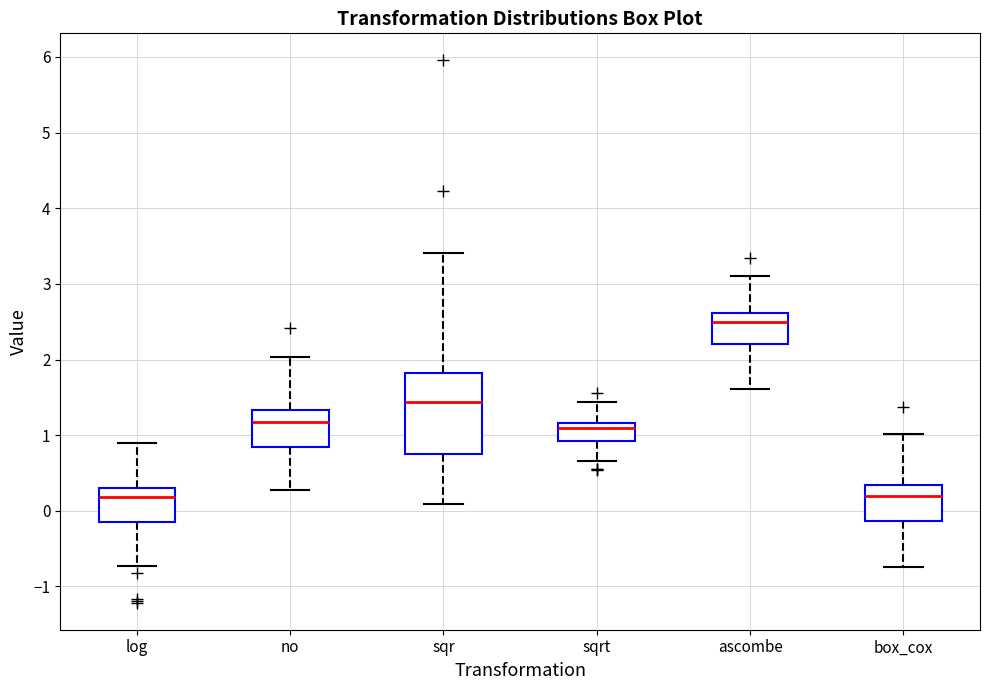

Reading left to right, read every box against the y-axis: the position of its median line, the range the box covers, and the ends of its whiskers. The values are not printed on the chart, so give them approximately, as read against the axis.

log: median 0.2, box -0.1 to 0.3, whiskers -0.7 to 0.9
no: median 1.2, box 0.8 to 1.3, whiskers 0.3 to 2.0
sqr: median 1.4, box 0.7 to 1.8, whiskers 0.1 to 3.4
sqrt: median 1.1, box 0.9 to 1.2, whiskers 0.7 to 1.4
ascombe: median 2.5, box 2.2 to 2.6, whiskers 1.6 to 3.1
box_cox: median 0.2, box -0.1 to 0.3, whiskers -0.7 to 1.0